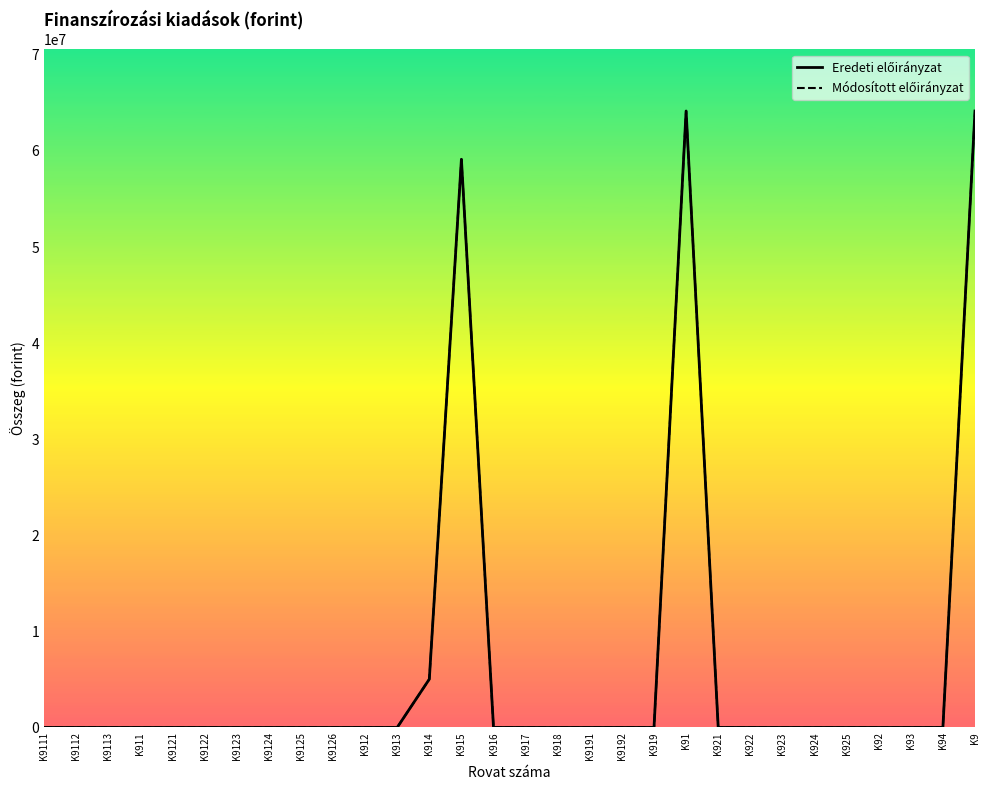

What is the maximum value shown in the chart?

64154044